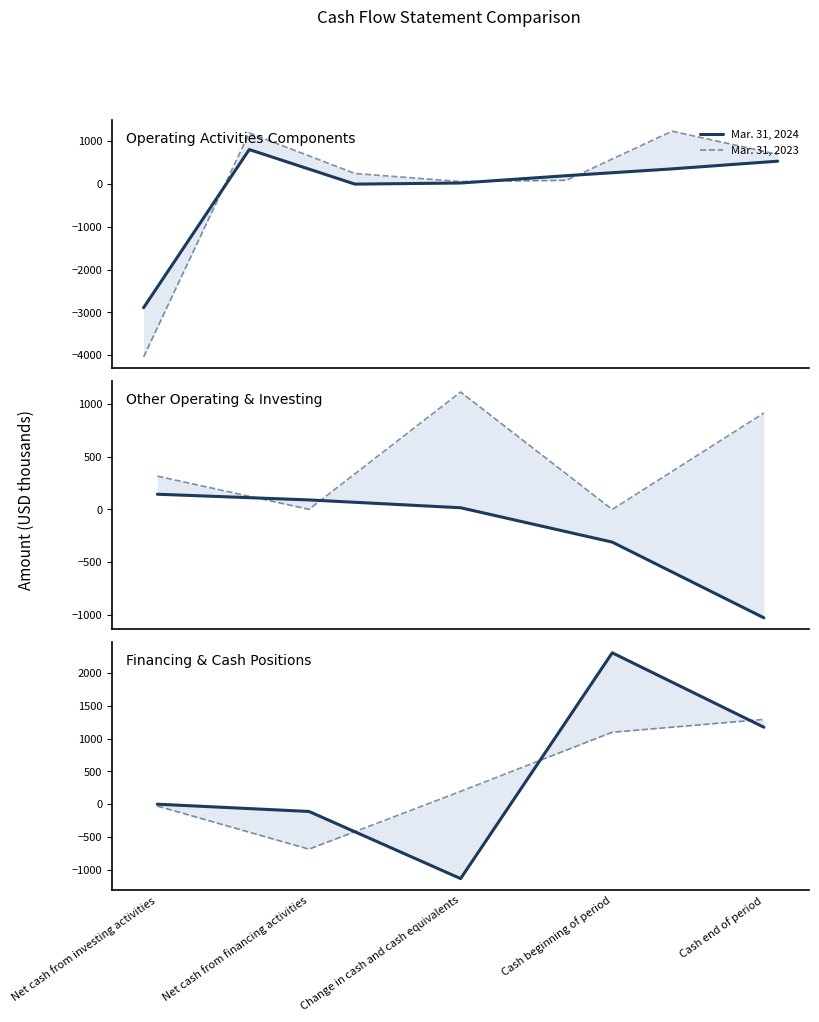

What is the difference between the second highest and minimum values in the Mar. 31, 2024 series?

2311